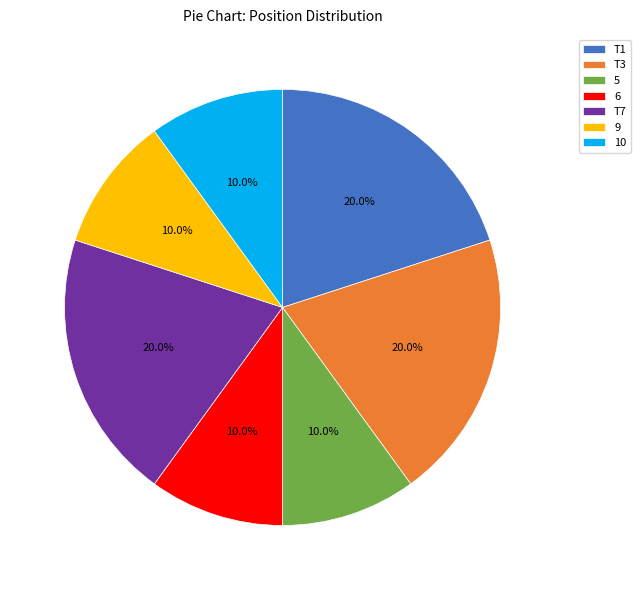

How many segments does this pie chart have?

7